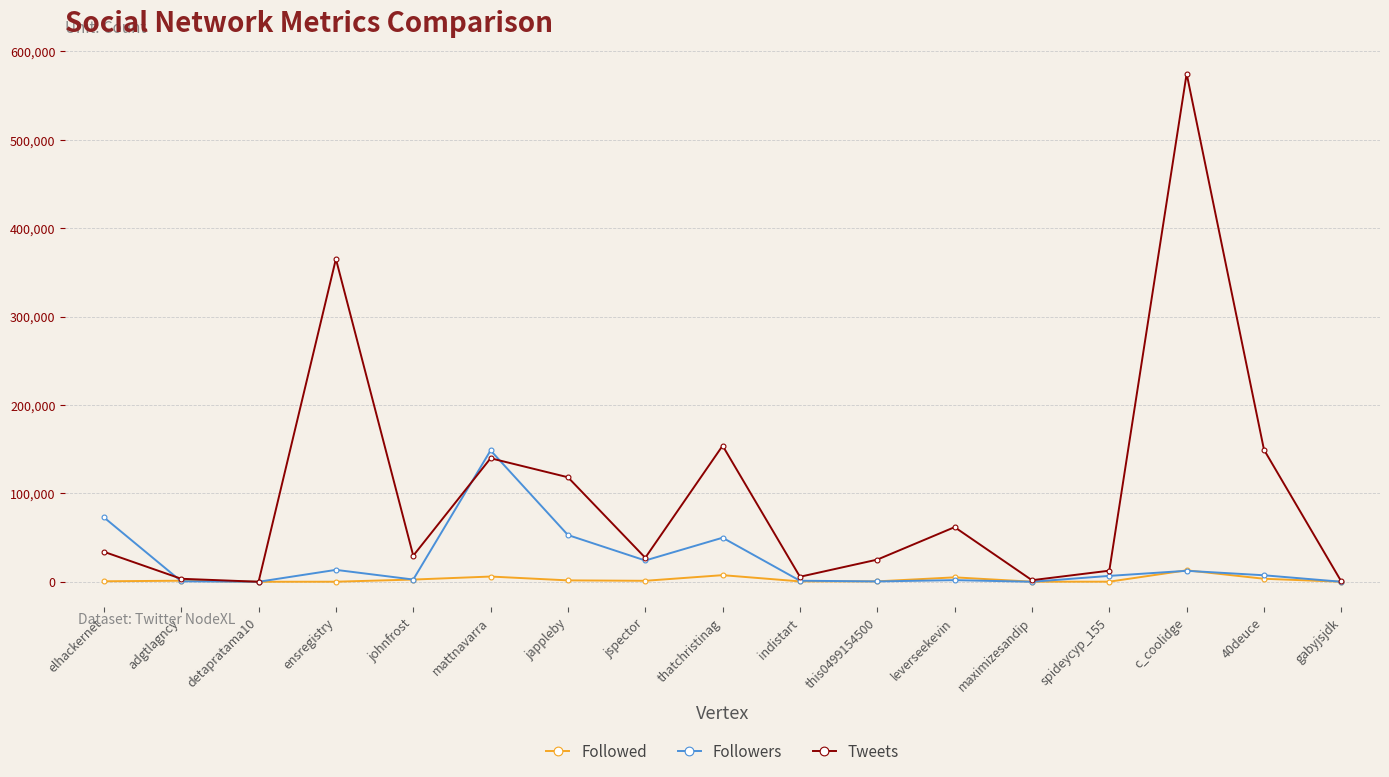

Does the chart display data point markers on the line(s)?

Yes